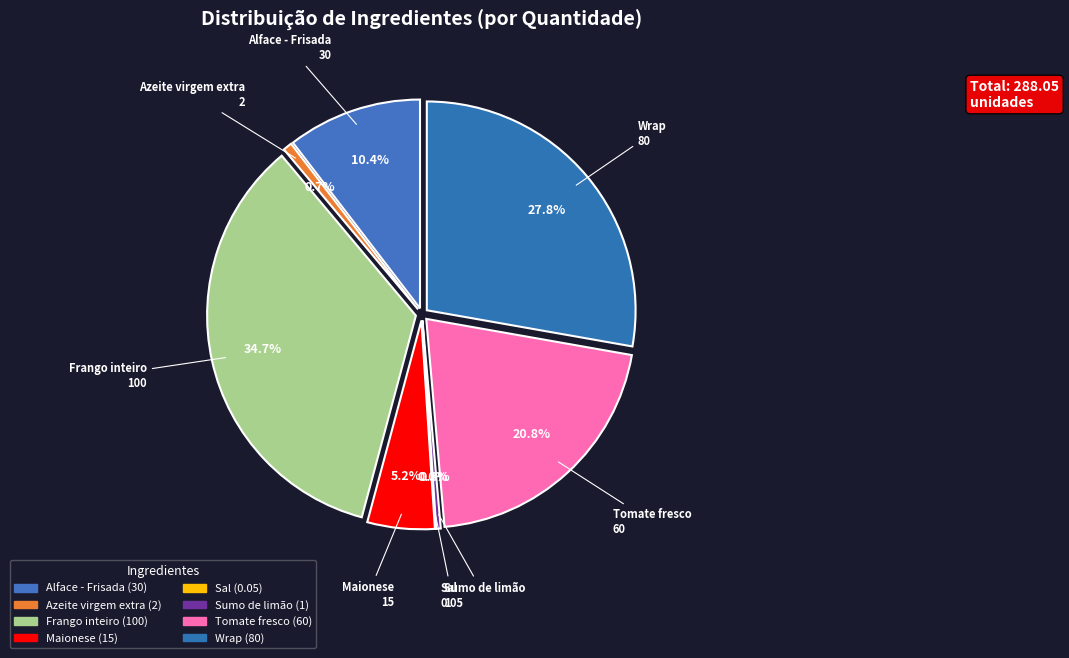

How much of the chart is everything except Maionese?

94.8%